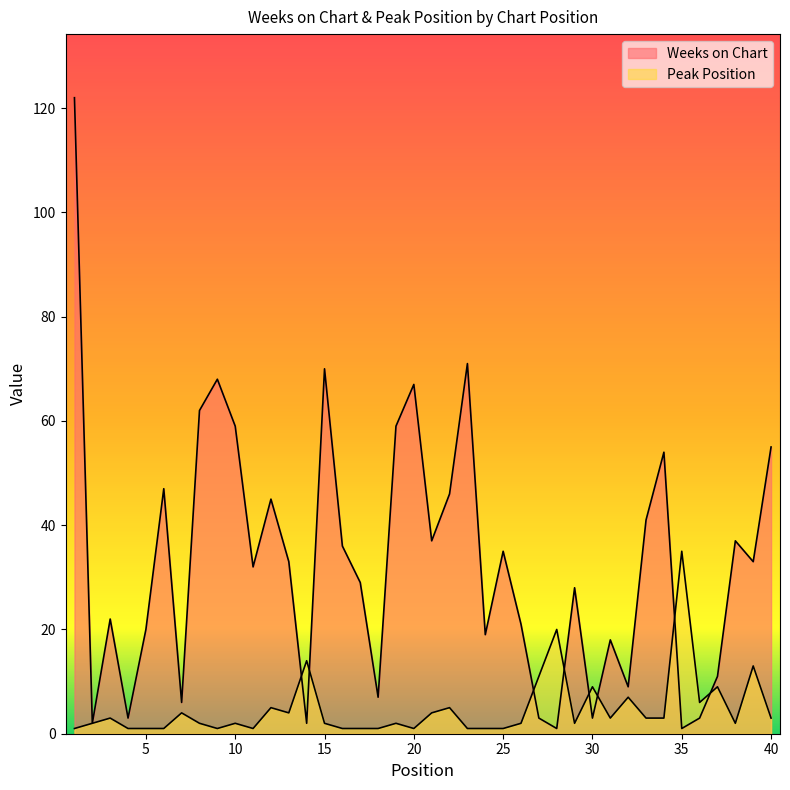

The Peak Position series shows 1 at 38. True or false?

False